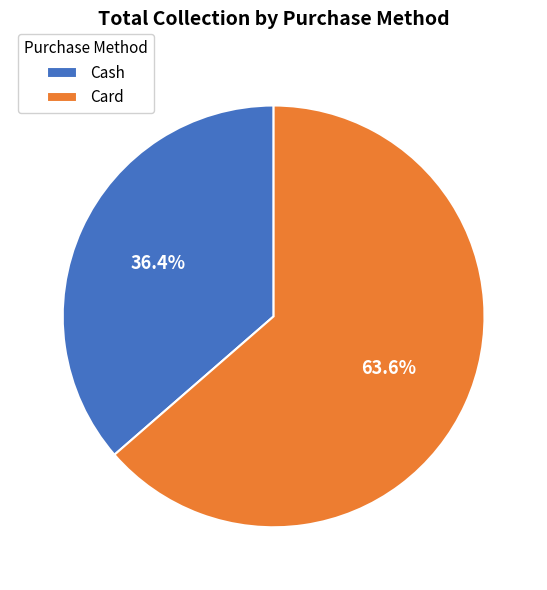

How many segments does this pie chart have?

2